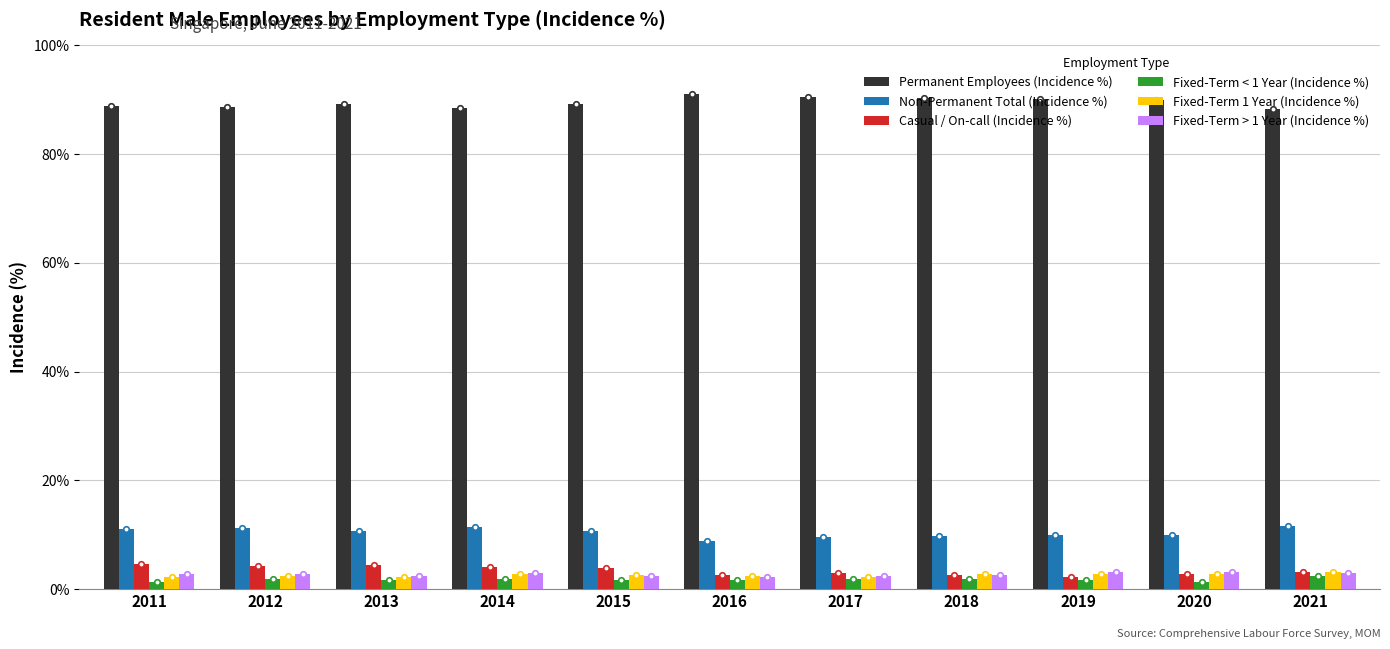

What is the total value across all series at 2012?

111.3